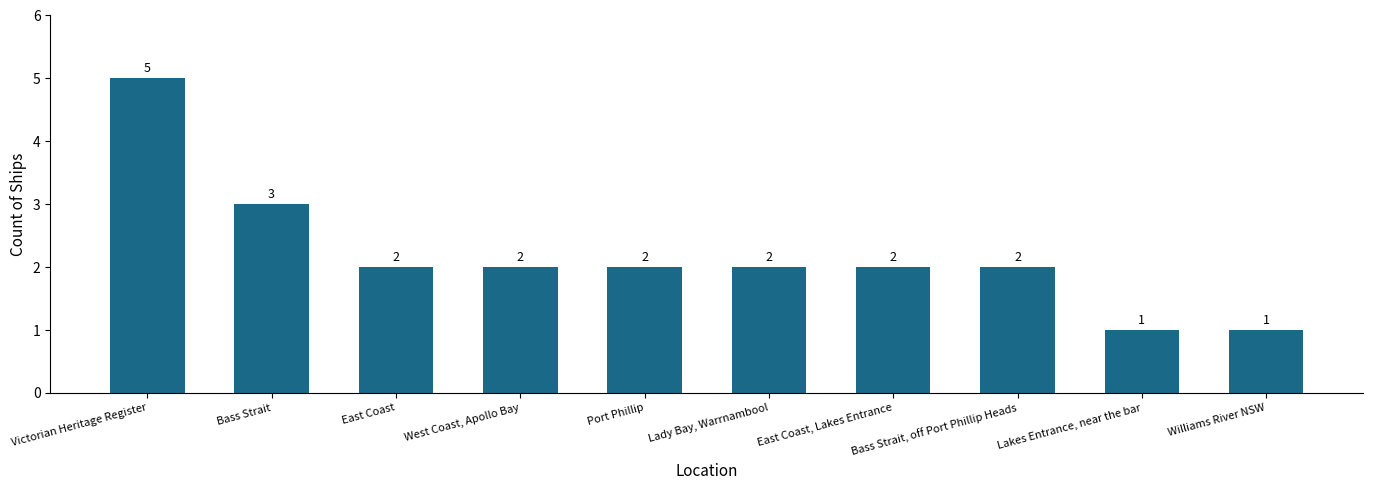

Count the number of data series in this chart.

1